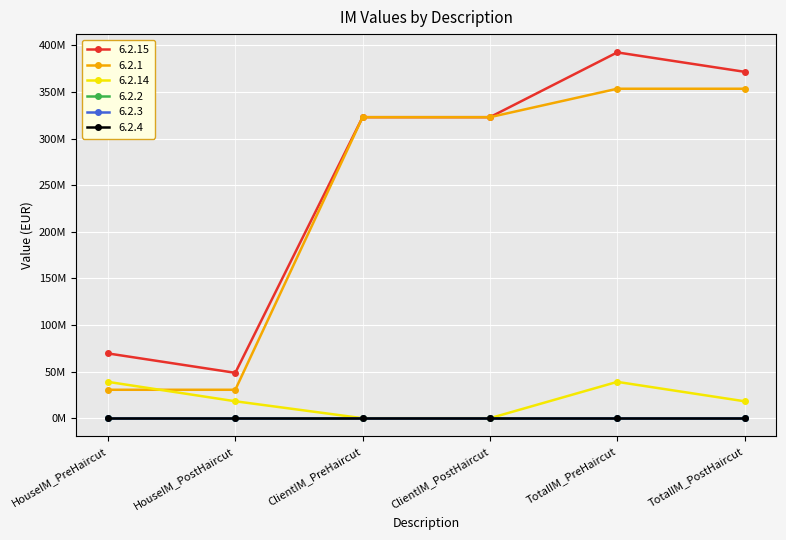

Which series has the largest total across all categories?

6.2.15